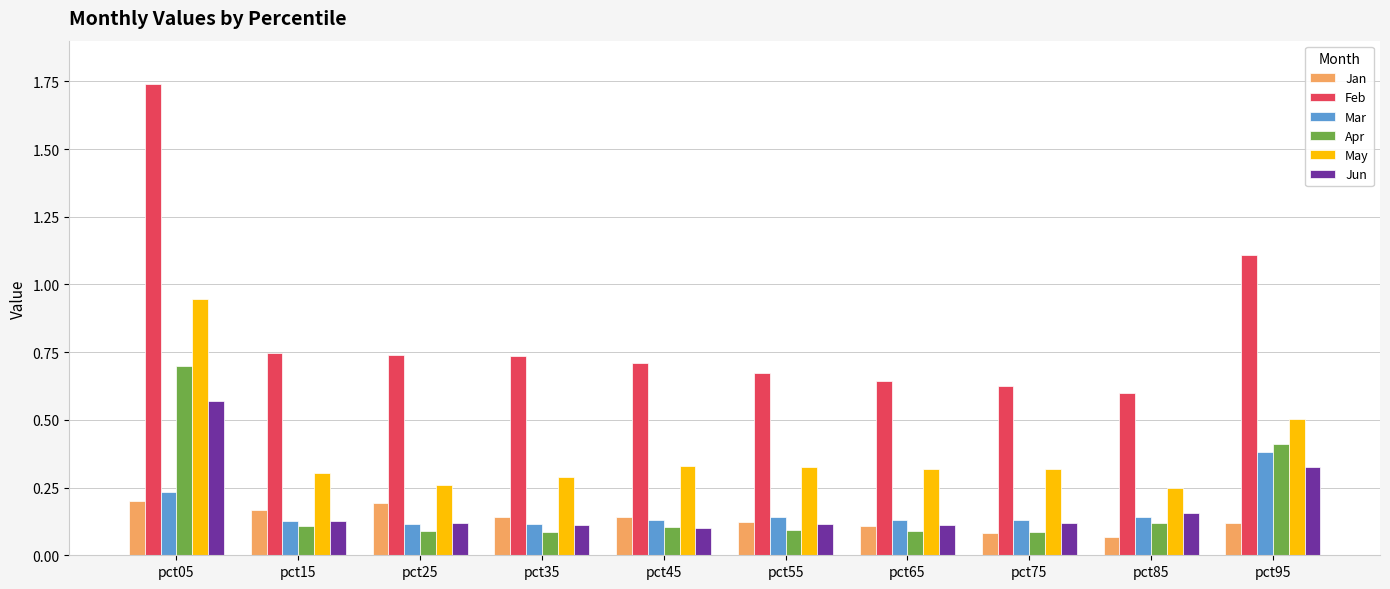

The value of May at pct65 is 0.3. True or false?

True